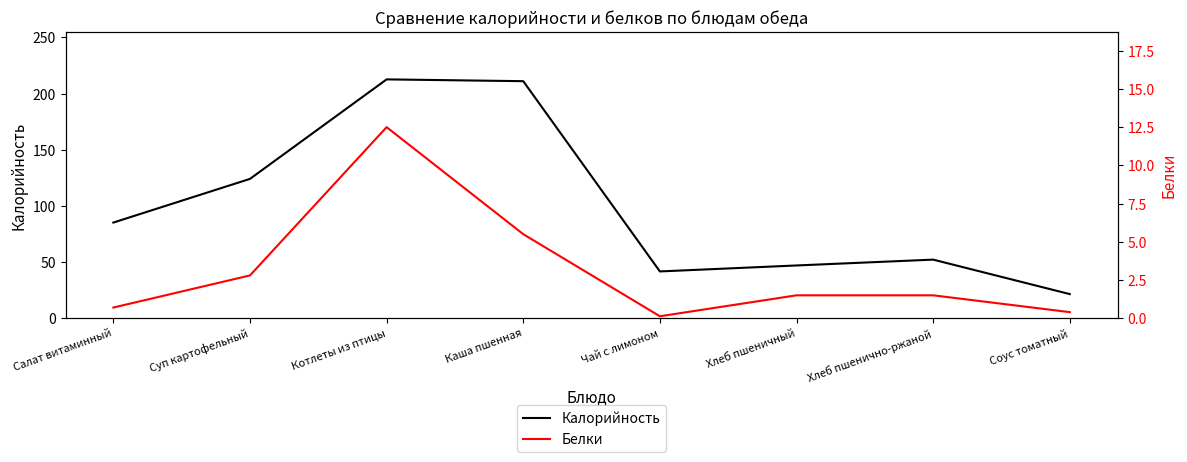

The value of Калорийность at Чай с лимоном is 61.5. True or false?

False